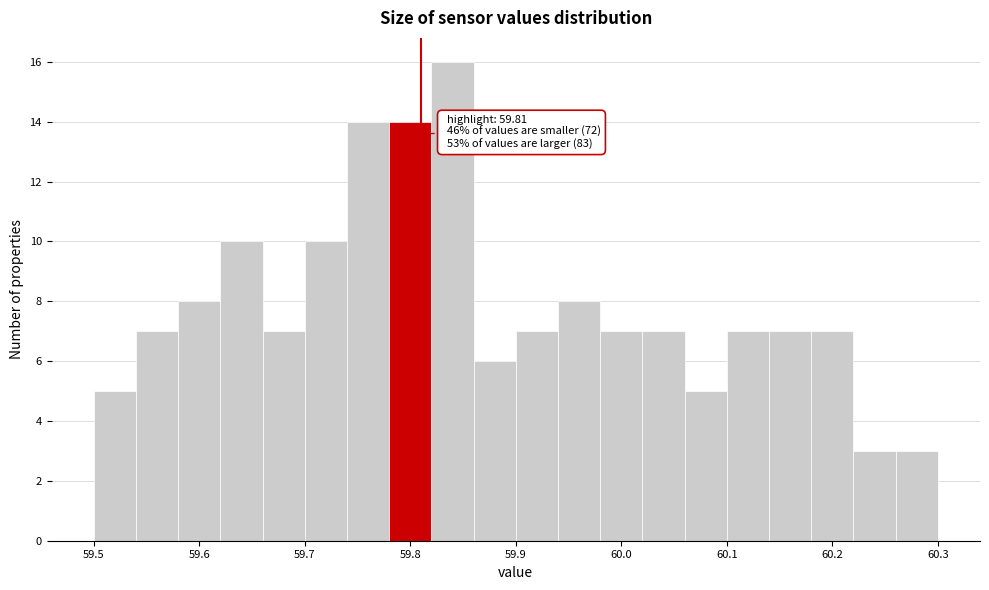

Which range on the x-axis has the tallest bar?

59.82 to 59.86